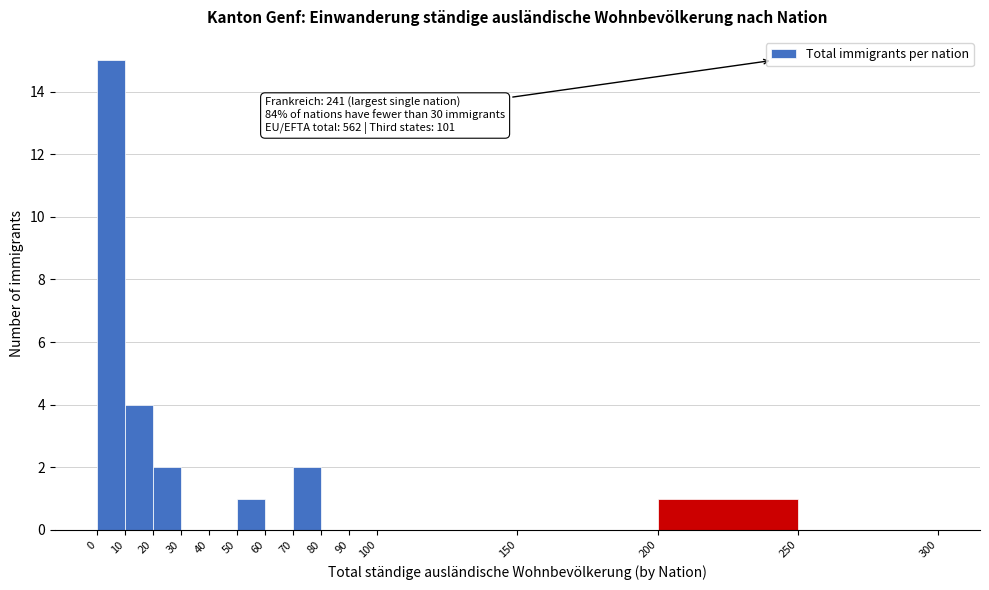

Over which range of the x-axis is the bar tallest?

0 to 10